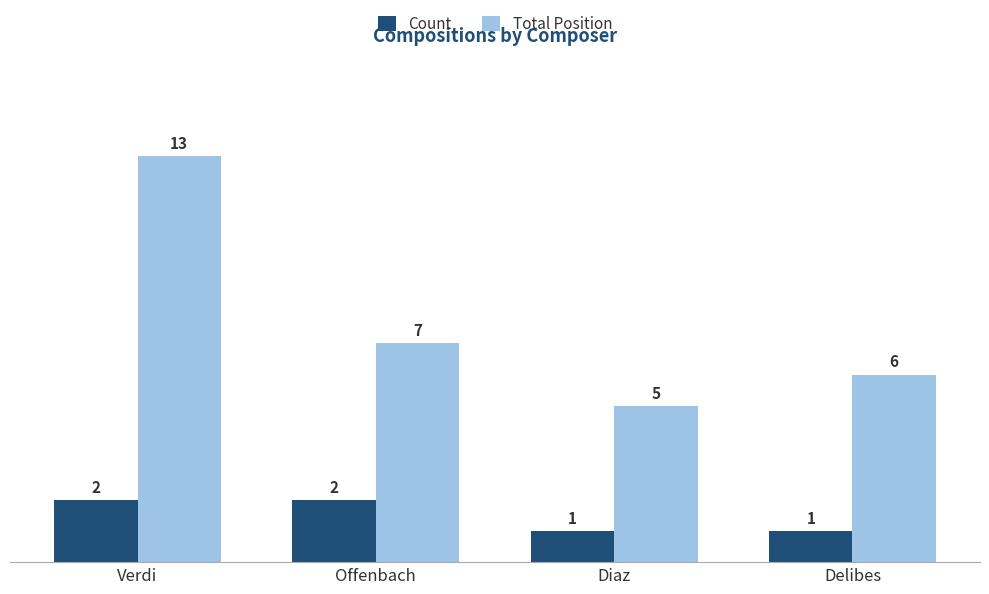

Reading left to right, transcribe all the data shown in this chart.

Count: 2	2	1	1
Total Position: 13	7	5	6